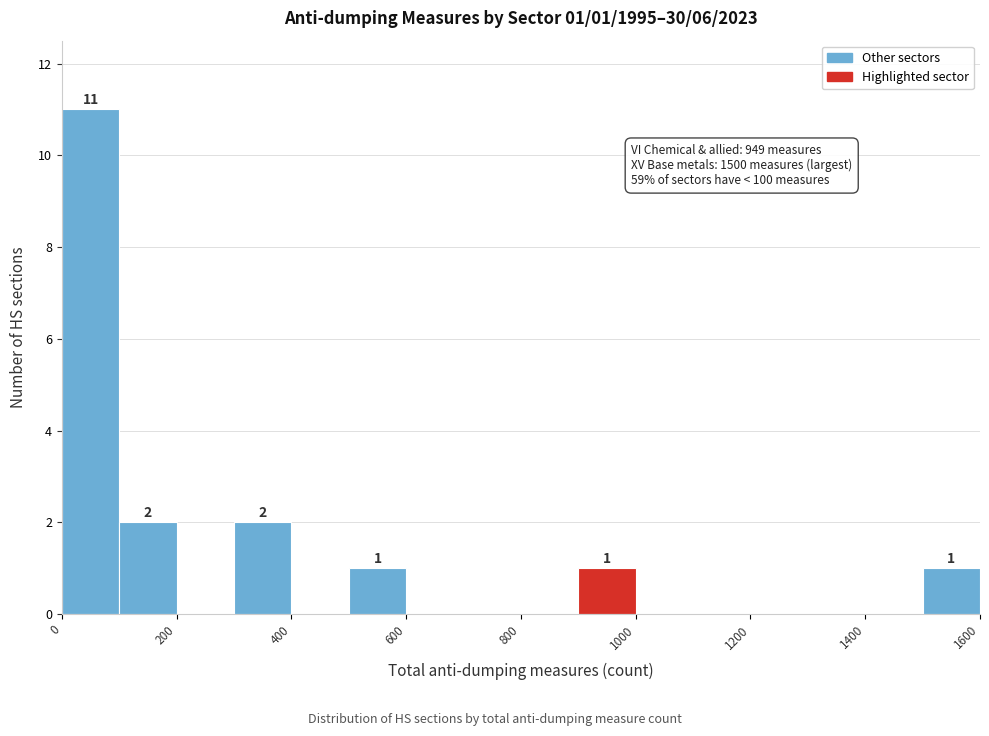

Over which range of the x-axis is the bar tallest?

0 to 100